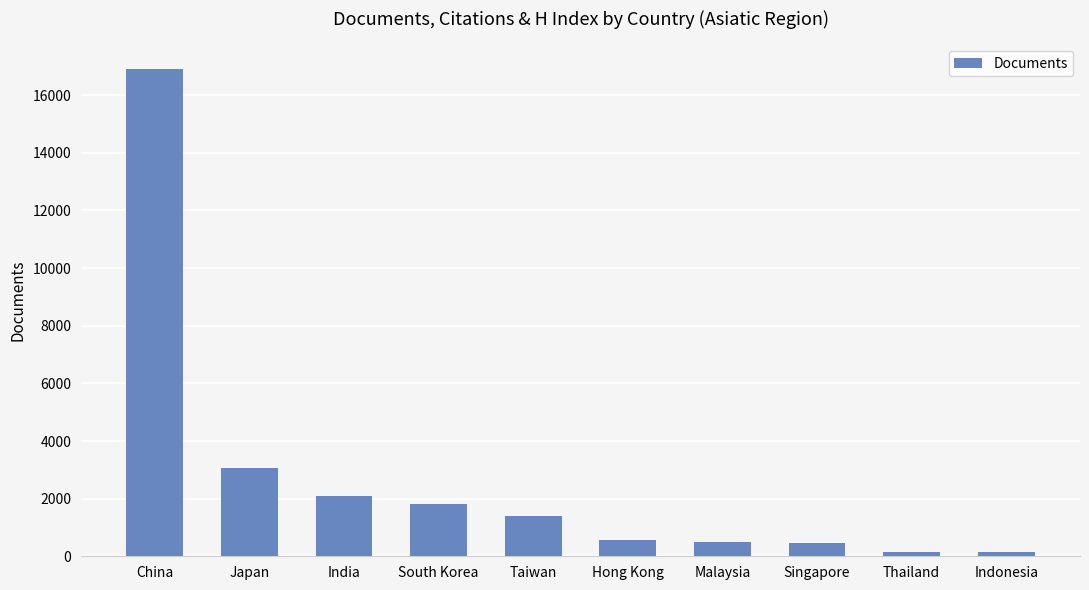

How many data points are less than 1408?

5